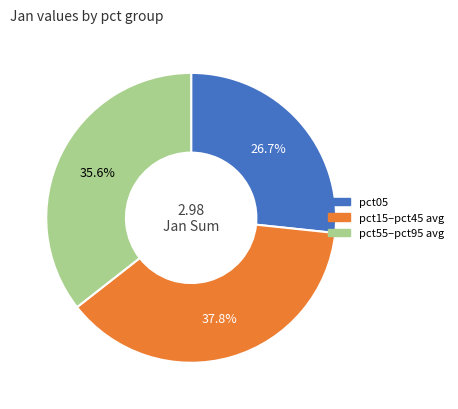

Is there a majority slice in this chart?

No